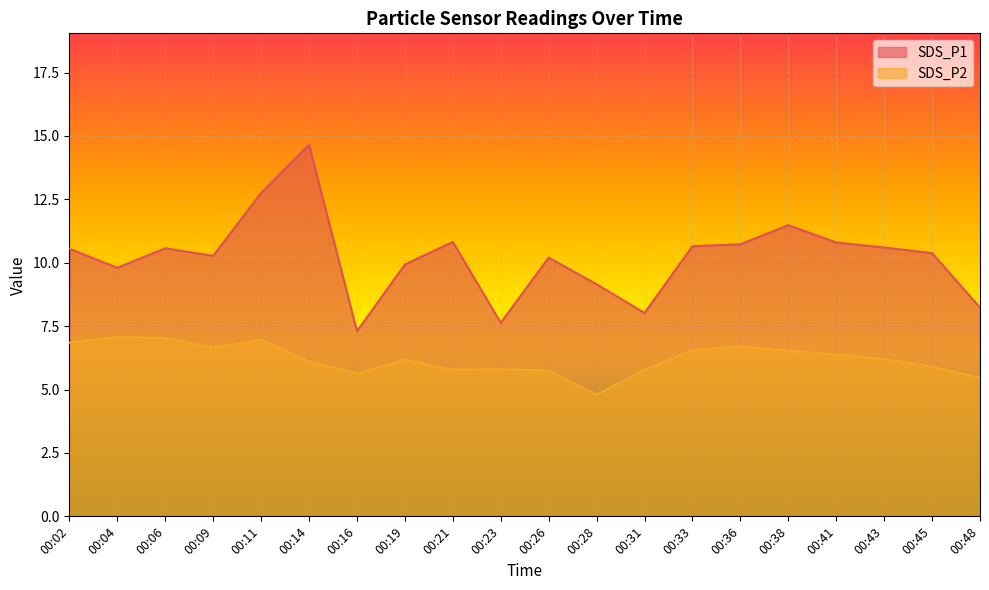

True or false: SDS_P2 and SDS_P1 cross at least once.

False